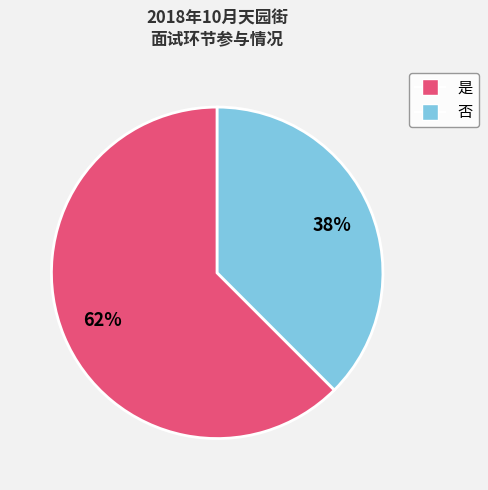

How many segments does this pie chart have?

2